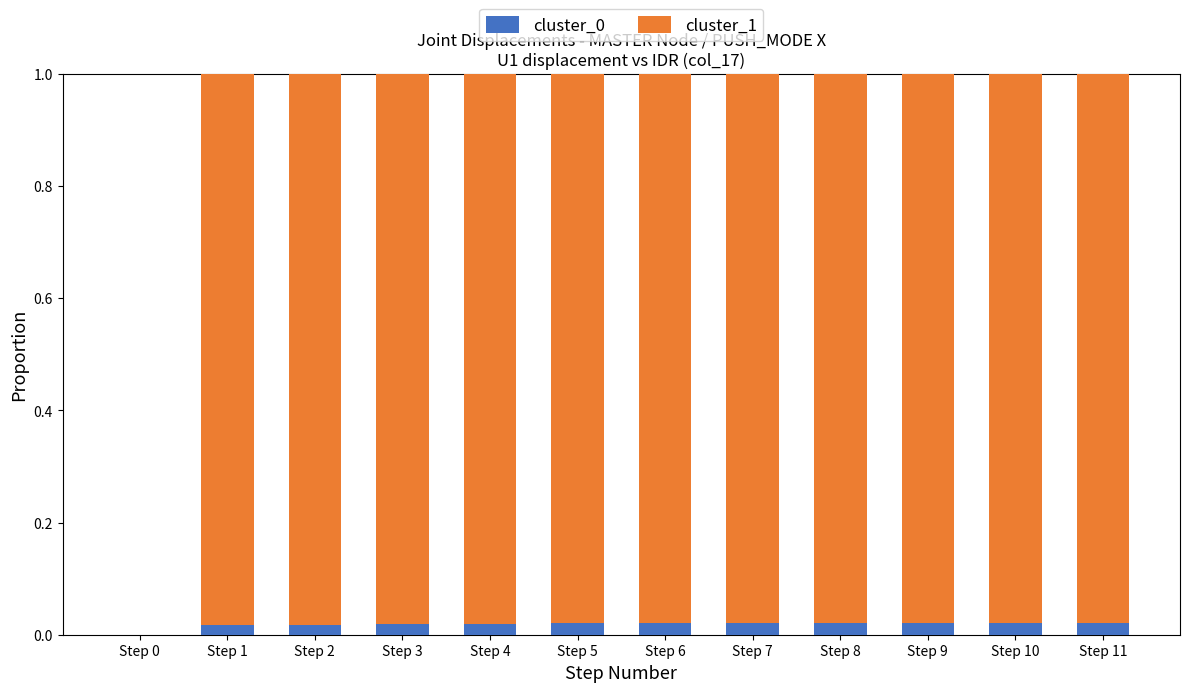

The cluster_0 series shows 0.0 at Step 9. True or false?

True